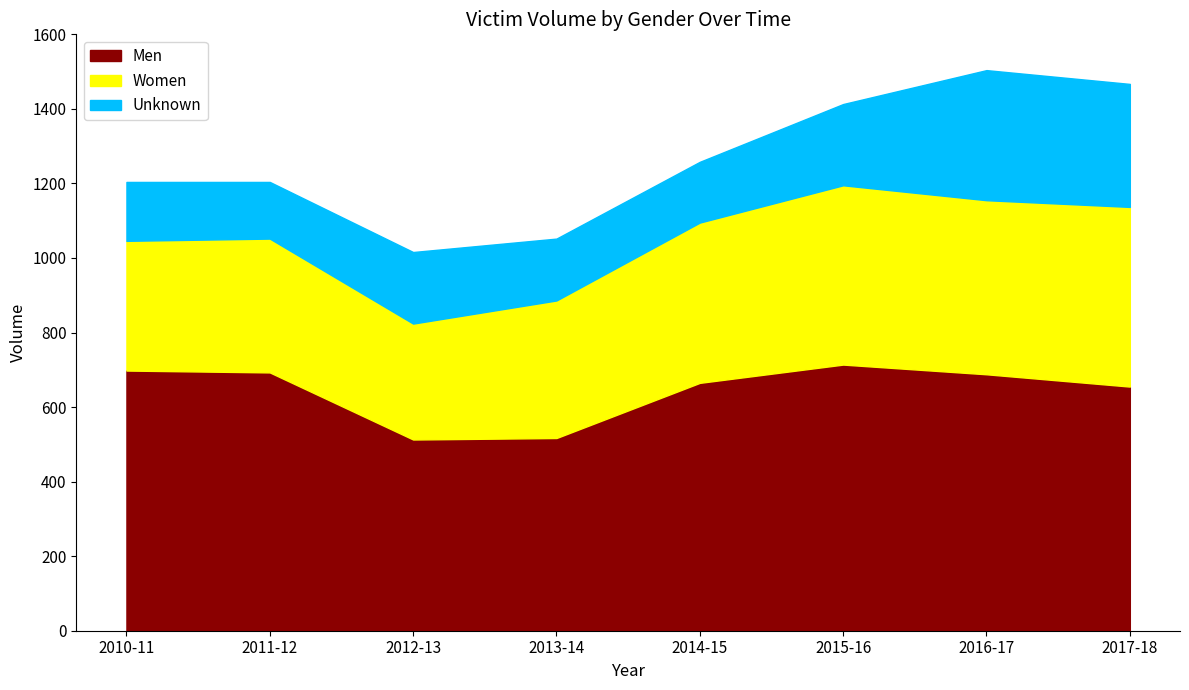

Reading left to right, list all the values displayed in this chart.

Men: 698	693	513	517	665	714	688	655
Women: 348	359	311	369	430	481	467	482
Unknown: 158	152	192	166	163	218	349	330